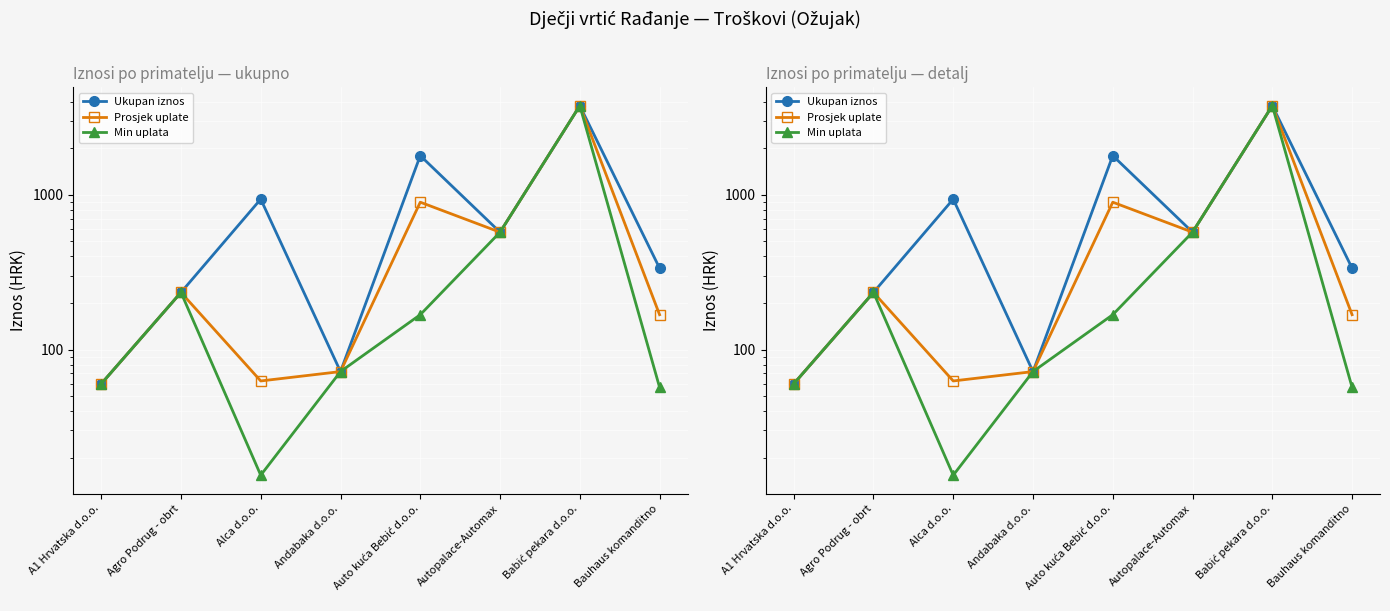

Is this an area chart (filled region under the line)?

No